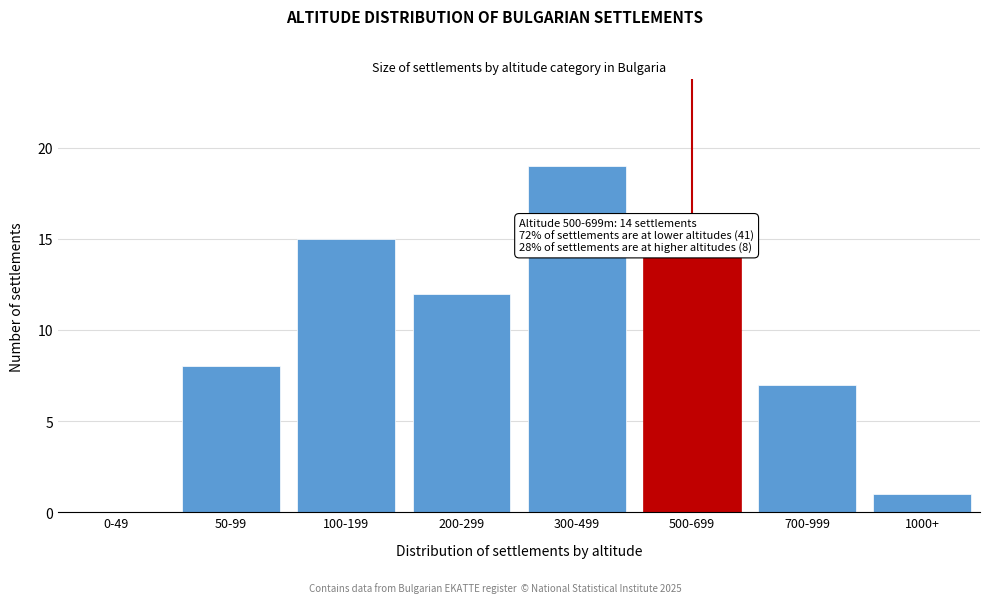

Reading left to right, transcribe all the data shown in this chart.

0-49=0	50-99=8	100-199=15	200-299=12	300-499=19	500-699=14	700-999=7	1000+=1